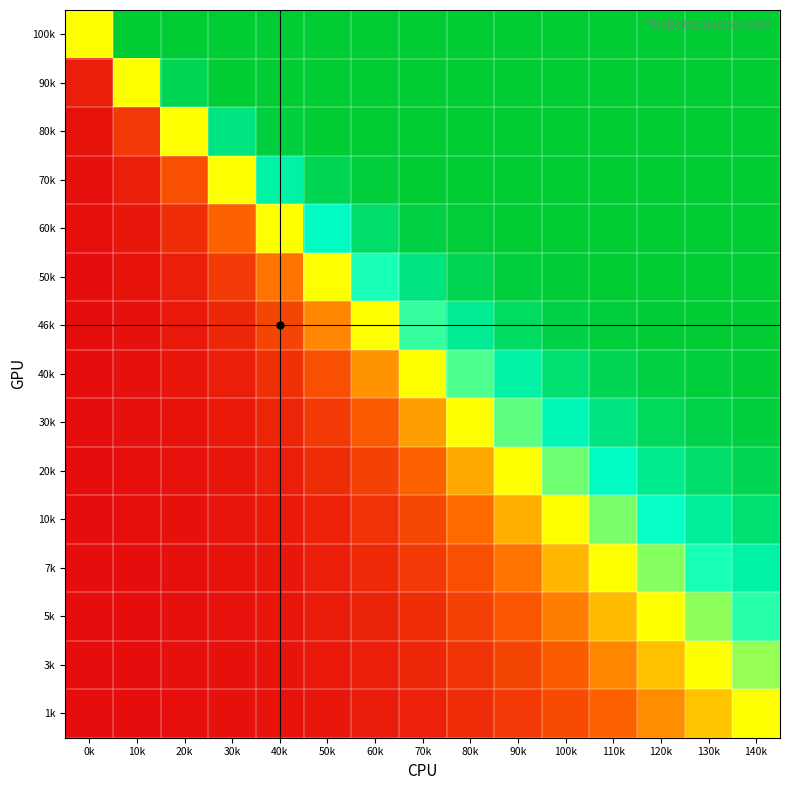

Reading right to left, transcribe all the data shown in this chart.

100k: 140k=1.0	130k=1.0	120k=1.0	110k=1.0	100k=1.0	90k=1.0	80k=1.0	70k=1.0	60k=1.0	50k=1.0	40k=1.0	30k=1.0	20k=1.0	10k=1.0	0k=0.5
90k: 140k=1.0	130k=1.0	120k=1.0	110k=1.0	100k=1.0	90k=1.0	80k=1.0	70k=1.0	60k=1.0	50k=1.0	40k=1.0	30k=1.0	20k=0.9	10k=0.5	0k=0.1
80k: 140k=1.0	130k=1.0	120k=1.0	110k=1.0	100k=1.0	90k=1.0	80k=1.0	70k=1.0	60k=1.0	50k=1.0	40k=1.0	30k=0.9	20k=0.5	10k=0.1	0k=0.0
70k: 140k=1.0	130k=1.0	120k=1.0	110k=1.0	100k=1.0	90k=1.0	80k=1.0	70k=1.0	60k=1.0	50k=0.9	40k=0.8	30k=0.5	20k=0.2	10k=0.1	0k=0.0
60k: 140k=1.0	130k=1.0	120k=1.0	110k=1.0	100k=1.0	90k=1.0	80k=1.0	70k=1.0	60k=0.9	50k=0.8	40k=0.5	30k=0.2	20k=0.1	10k=0.0	0k=0.0
50k: 140k=1.0	130k=1.0	120k=1.0	110k=1.0	100k=1.0	90k=1.0	80k=0.9	70k=0.9	60k=0.7	50k=0.5	40k=0.3	30k=0.1	20k=0.1	10k=0.0	0k=0.0
46k: 140k=1.0	130k=1.0	120k=1.0	110k=1.0	100k=1.0	90k=0.9	80k=0.8	70k=0.7	60k=0.5	50k=0.3	40k=0.2	30k=0.1	20k=0.0	10k=0.0	0k=0.0
40k: 140k=1.0	130k=1.0	120k=1.0	110k=0.9	100k=0.9	90k=0.8	80k=0.7	70k=0.5	60k=0.3	50k=0.2	40k=0.1	30k=0.1	20k=0.0	10k=0.0	0k=0.0
30k: 140k=1.0	130k=1.0	120k=0.9	110k=0.9	100k=0.8	90k=0.7	80k=0.5	70k=0.3	60k=0.2	50k=0.1	40k=0.1	30k=0.0	20k=0.0	10k=0.0	0k=0.0
20k: 140k=0.9	130k=0.9	120k=0.9	110k=0.8	100k=0.6	90k=0.5	80k=0.4	70k=0.2	60k=0.1	50k=0.1	40k=0.1	30k=0.0	20k=0.0	10k=0.0	0k=0.0
10k: 140k=0.9	130k=0.8	120k=0.7	110k=0.6	100k=0.5	90k=0.4	80k=0.3	70k=0.2	60k=0.1	50k=0.1	40k=0.0	30k=0.0	20k=0.0	10k=0.0	0k=0.0
7k: 140k=0.8	130k=0.7	120k=0.6	110k=0.5	100k=0.4	90k=0.3	80k=0.2	70k=0.1	60k=0.1	50k=0.1	40k=0.0	30k=0.0	20k=0.0	10k=0.0	0k=0.0
5k: 140k=0.7	130k=0.6	120k=0.5	110k=0.4	100k=0.3	90k=0.2	80k=0.1	70k=0.1	60k=0.1	50k=0.0	40k=0.0	30k=0.0	20k=0.0	10k=0.0	0k=0.0
3k: 140k=0.6	130k=0.5	120k=0.4	110k=0.3	100k=0.2	90k=0.2	80k=0.1	70k=0.1	60k=0.1	50k=0.0	40k=0.0	30k=0.0	20k=0.0	10k=0.0	0k=0.0
1k: 140k=0.5	130k=0.4	120k=0.3	110k=0.2	100k=0.2	90k=0.1	80k=0.1	70k=0.1	60k=0.0	50k=0.0	40k=0.0	30k=0.0	20k=0.0	10k=0.0	0k=0.0